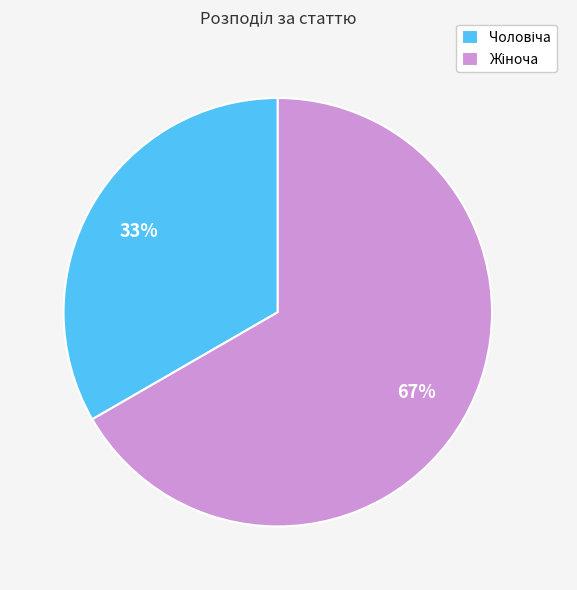

To the nearest percent, what is the average slice percentage?

50%